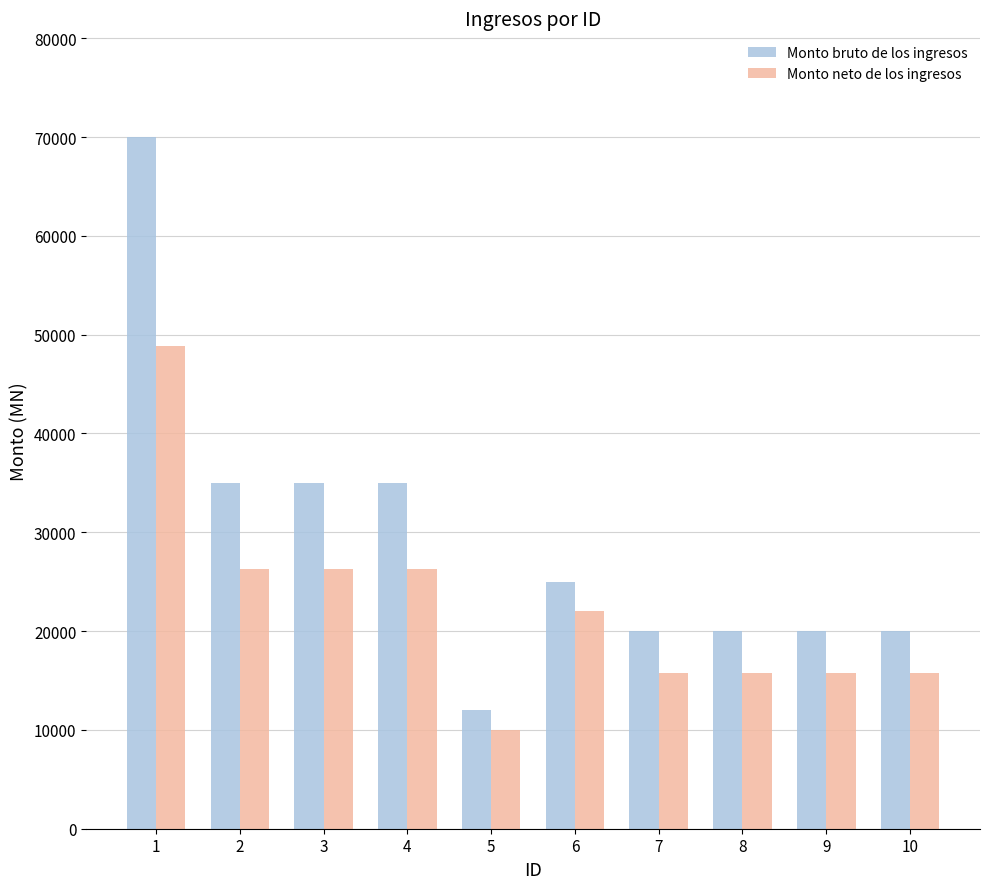

At how many categories does at least one series exceed 45500?

1